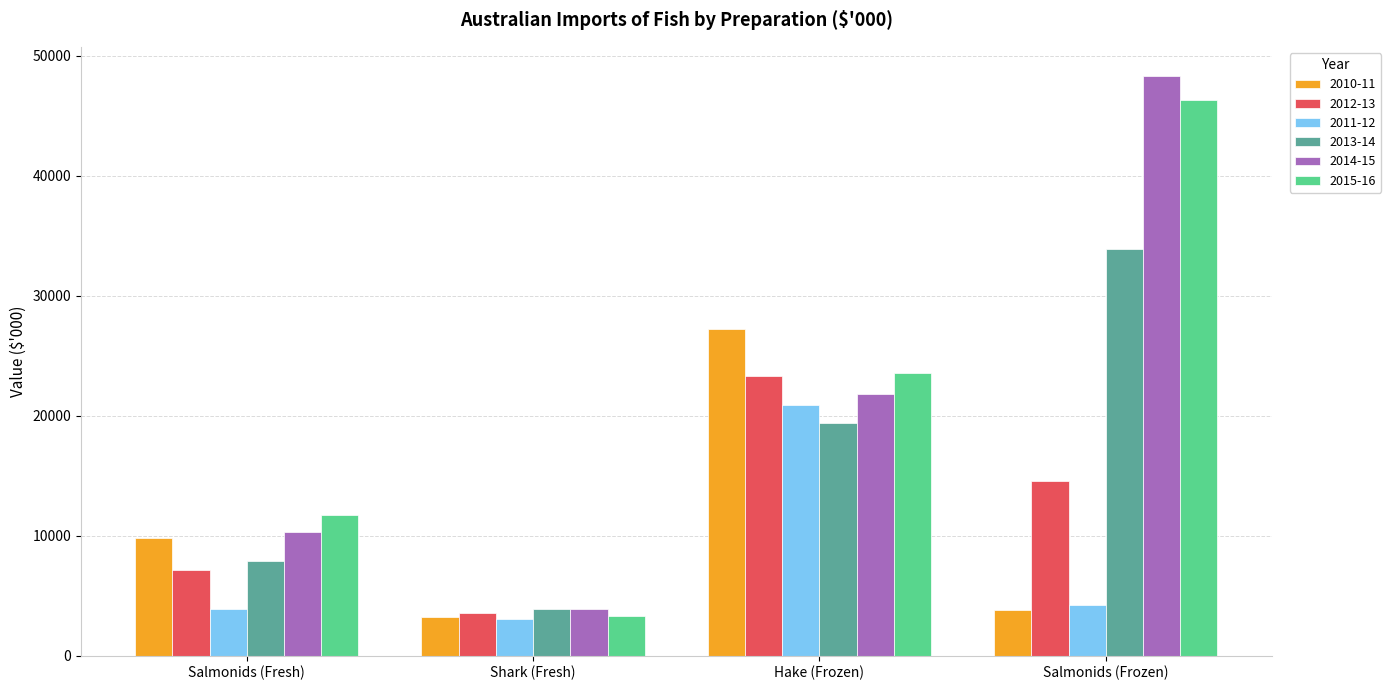

Is the value of 2010-11 at Hake (Frozen) greater than the value of 2013-14 at Hake (Frozen)?

Yes